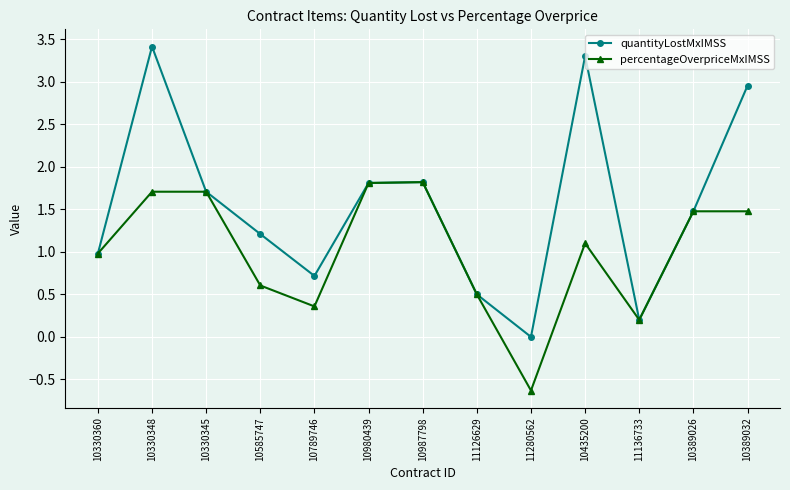

The value of quantityLostMxIMSS at 10789746 is 0.7. True or false?

True